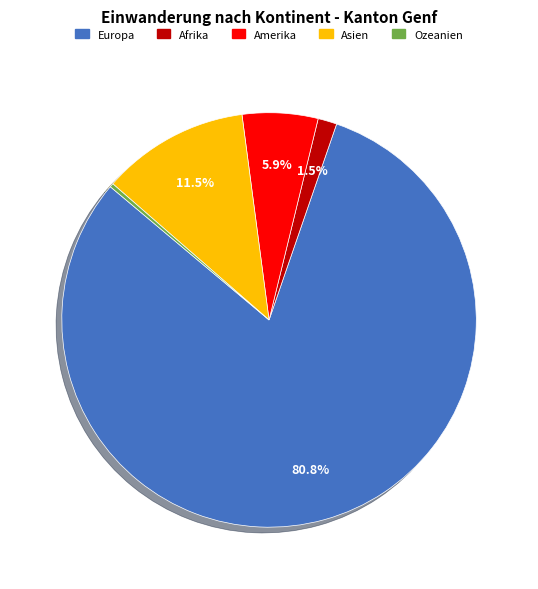

To the nearest percent, what is the combined percentage of Europa and Ozeanien?

81%